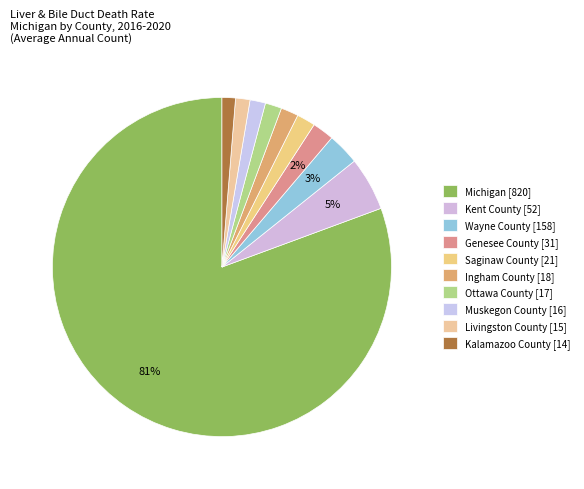

How many slices are in this pie chart?

10